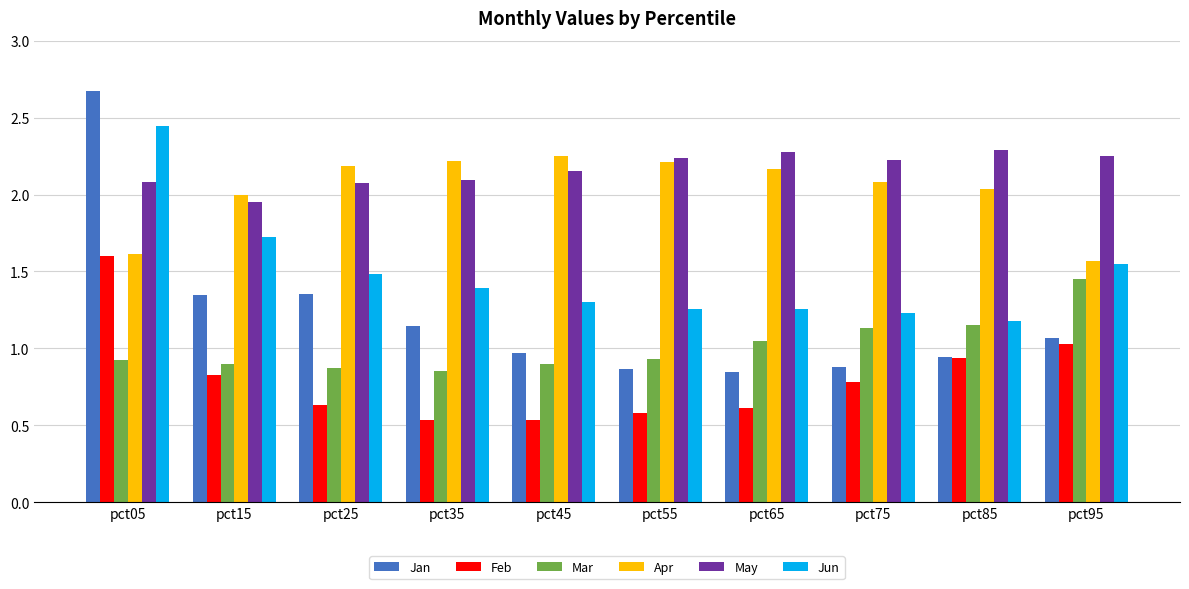

What value does the May series have at pct25?

2.1